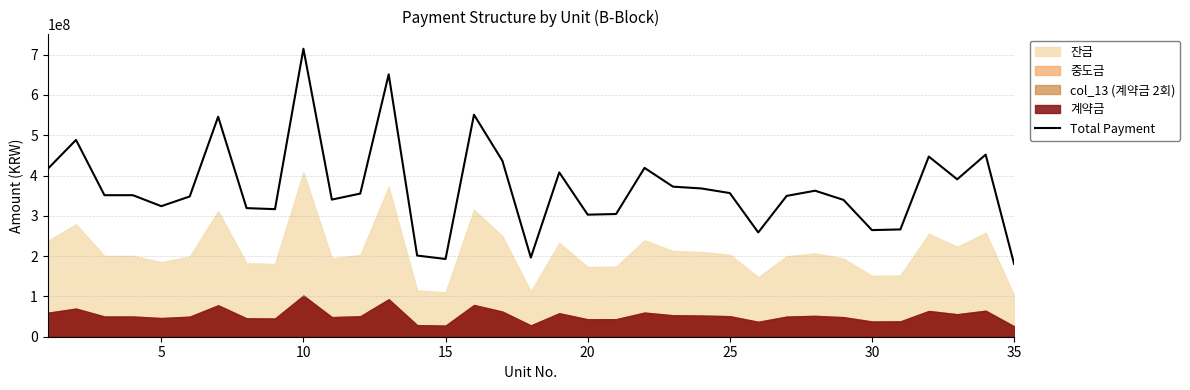

What is the maximum value shown in the chart?

714792453